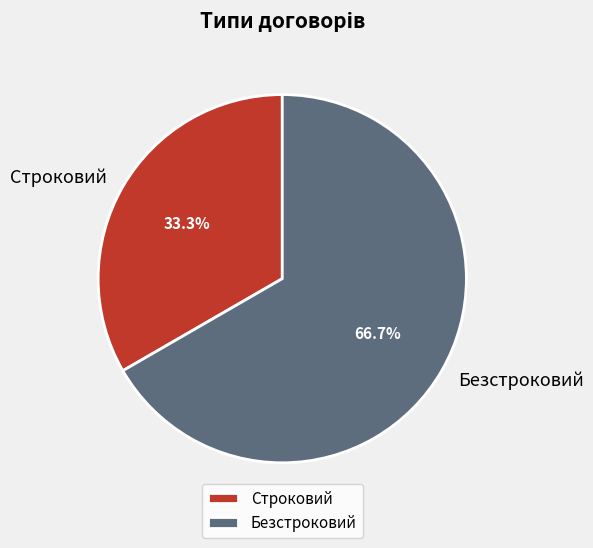

Rank the categories by value from lowest to highest.

Строковий, Безстроковий